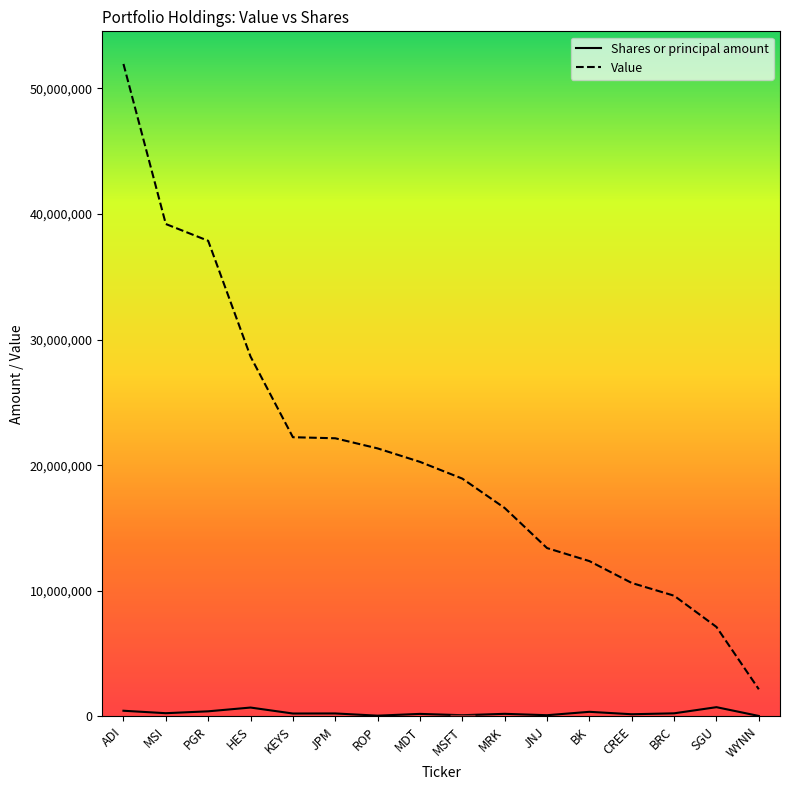

Is it true that Value equals 19046563 at BK?

False